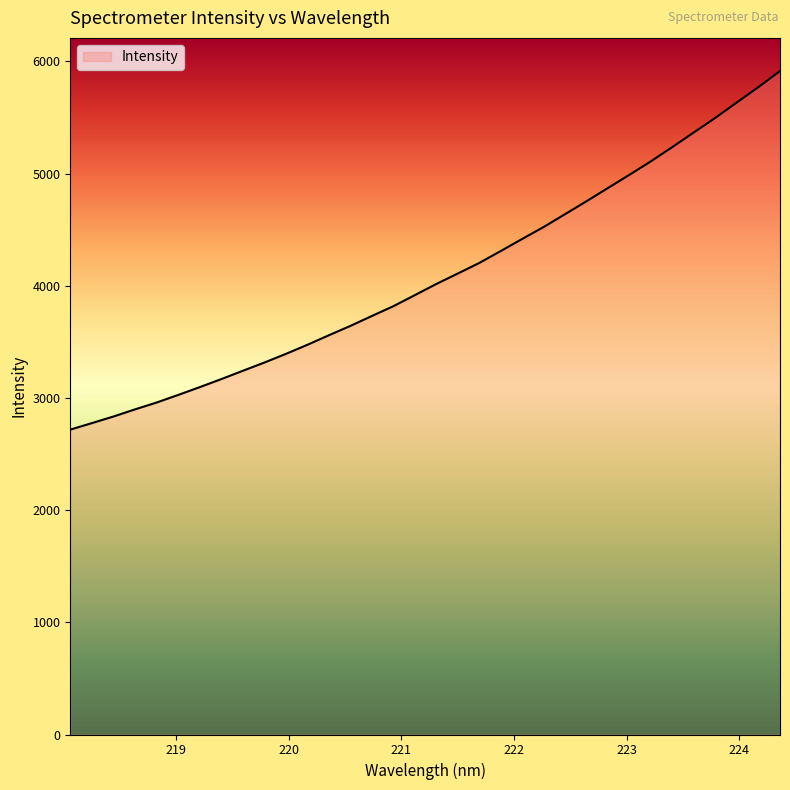

What is the sum of all values?

138908.2